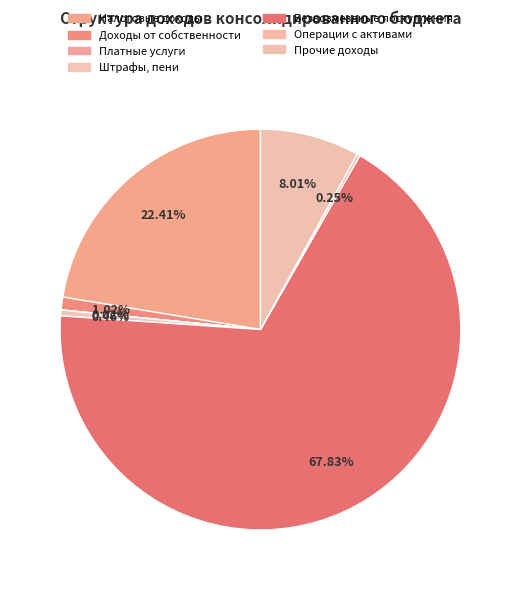

Is there a majority slice in this chart?

Yes